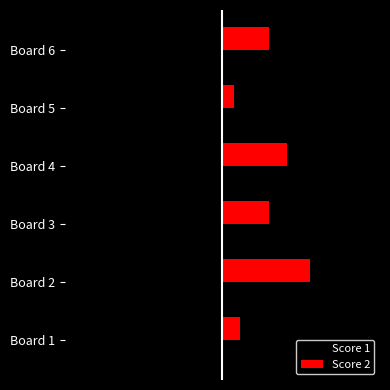

What is the lowest value of the Score 1 series?

-25